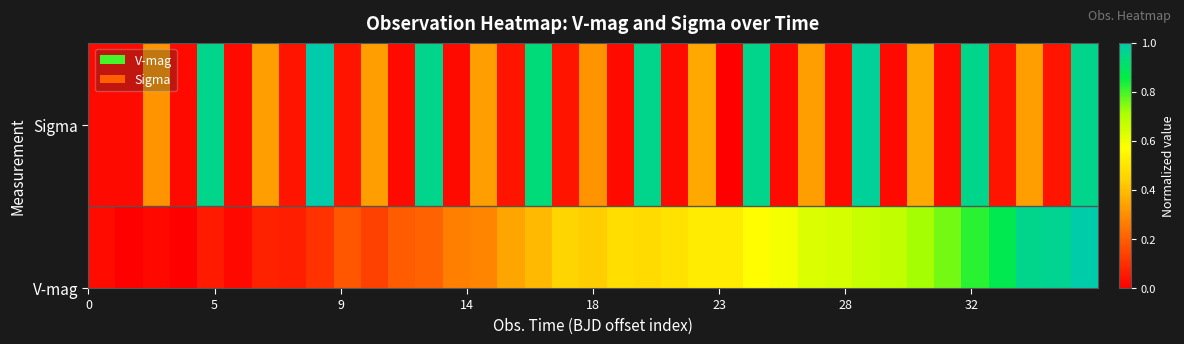

What is the difference between the maximum and second lowest values?

1.0